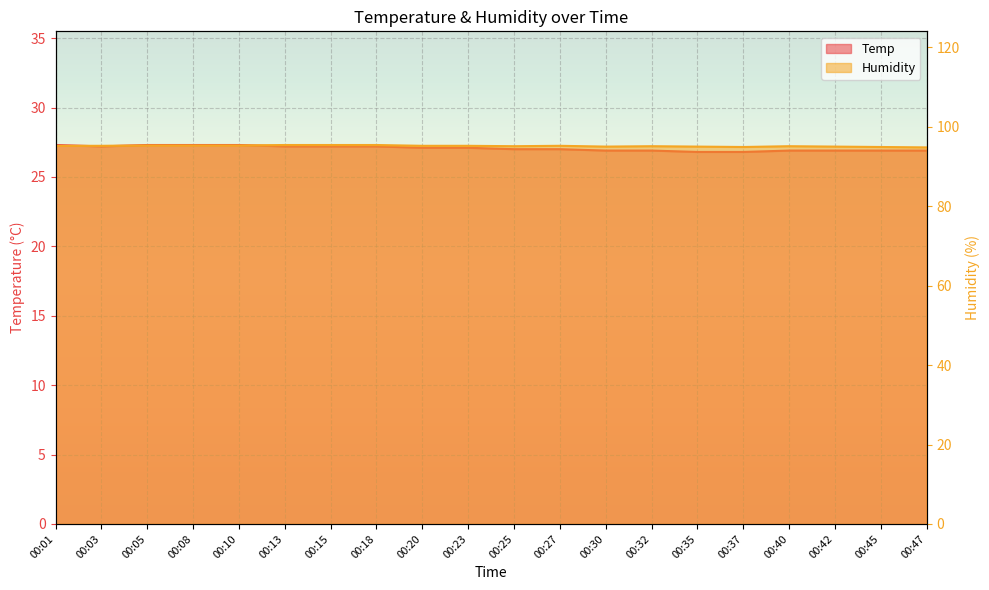

What is the greatest value displayed?

95.4